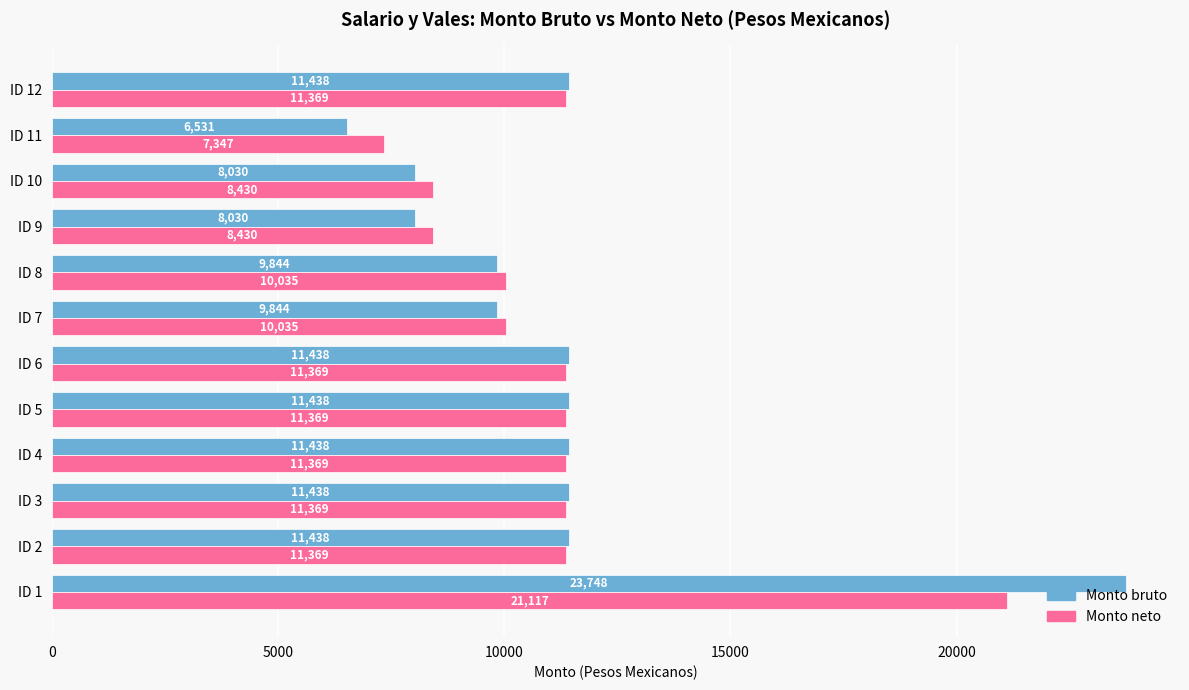

What is the approximate value of Monto neto at ID 11?

7347.4